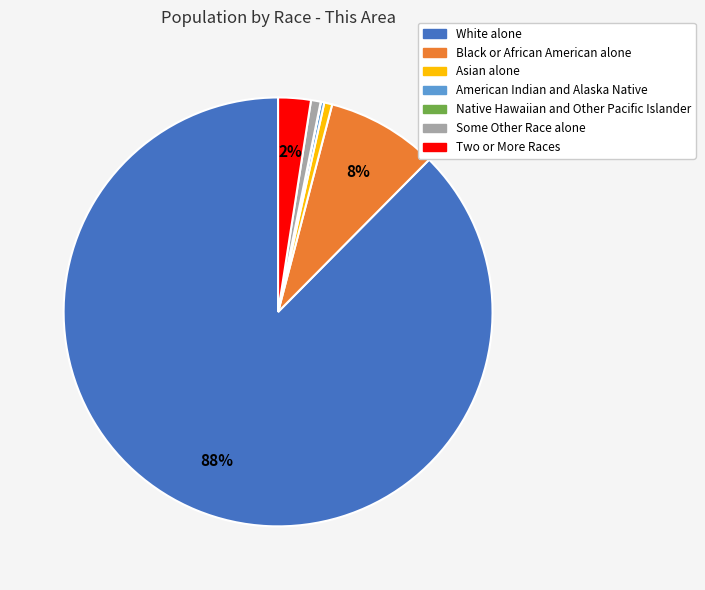

Does Black or African American alone represent more than half of the total?

No